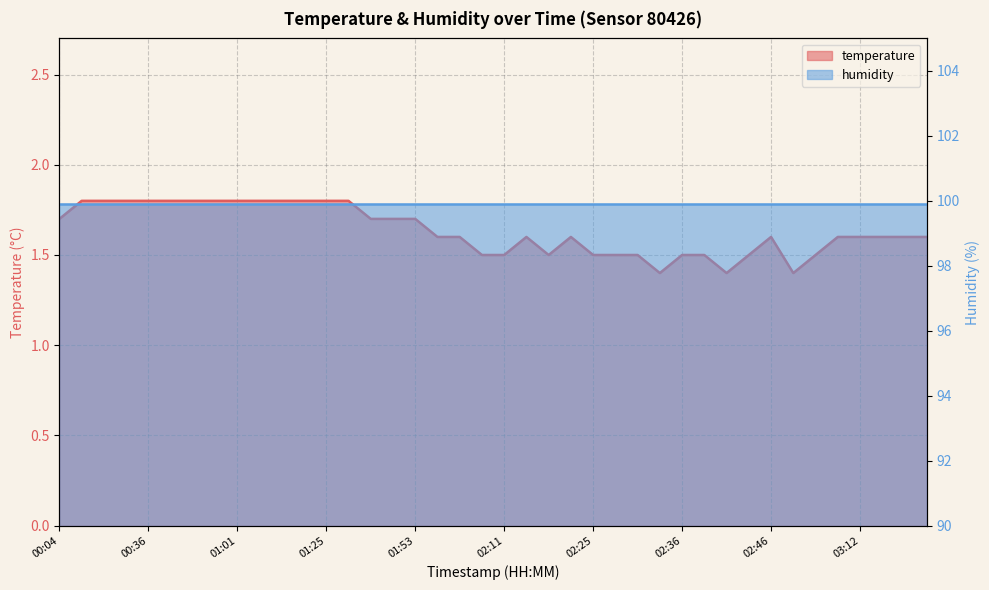

What is the minimum value shown in the chart?

1.4